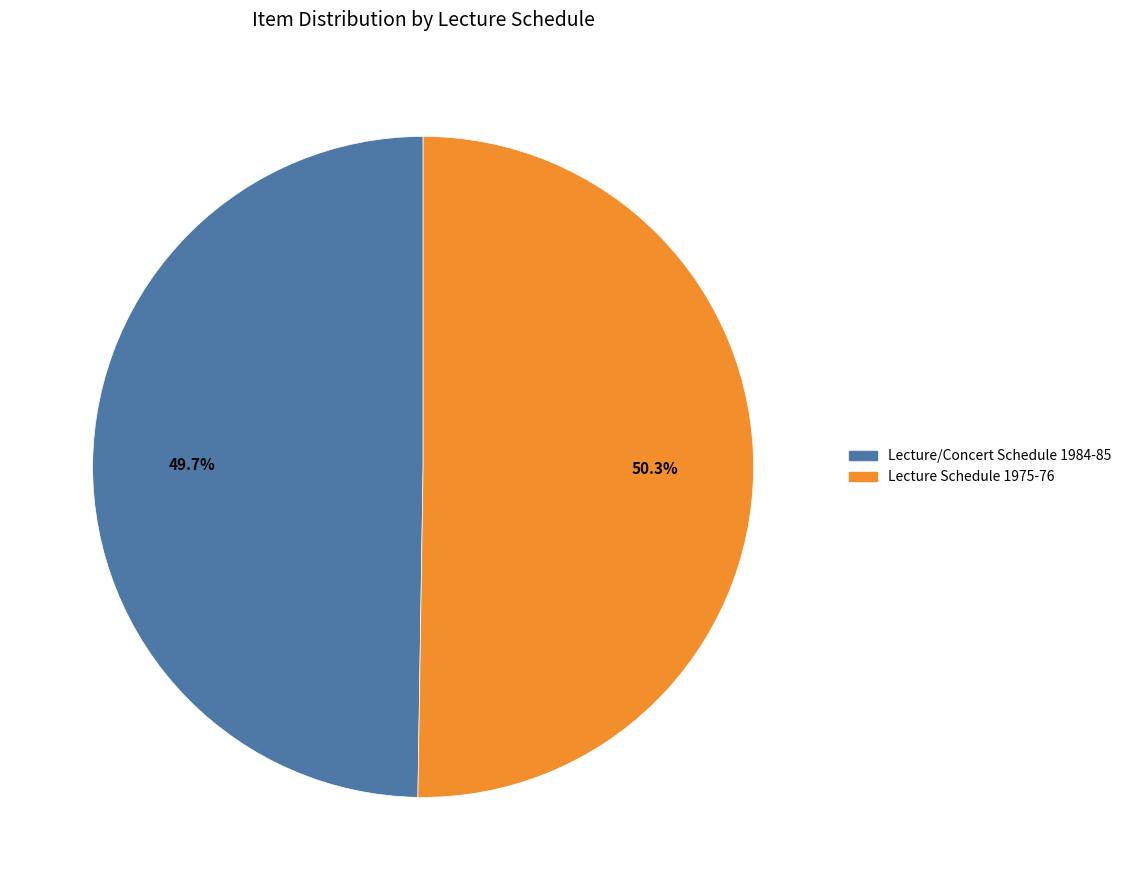

How much of the chart is everything except Lecture/Concert Schedule 1984-85?

50.3%